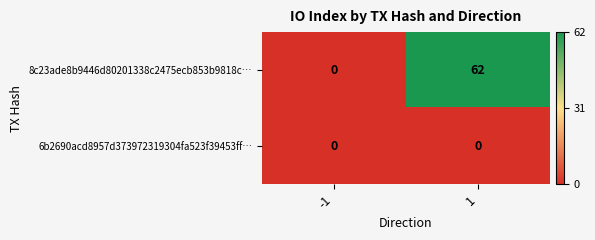

What is the highest value of the 8c23ade8b9446d80201338c2475ecb853b9818c… series?

62